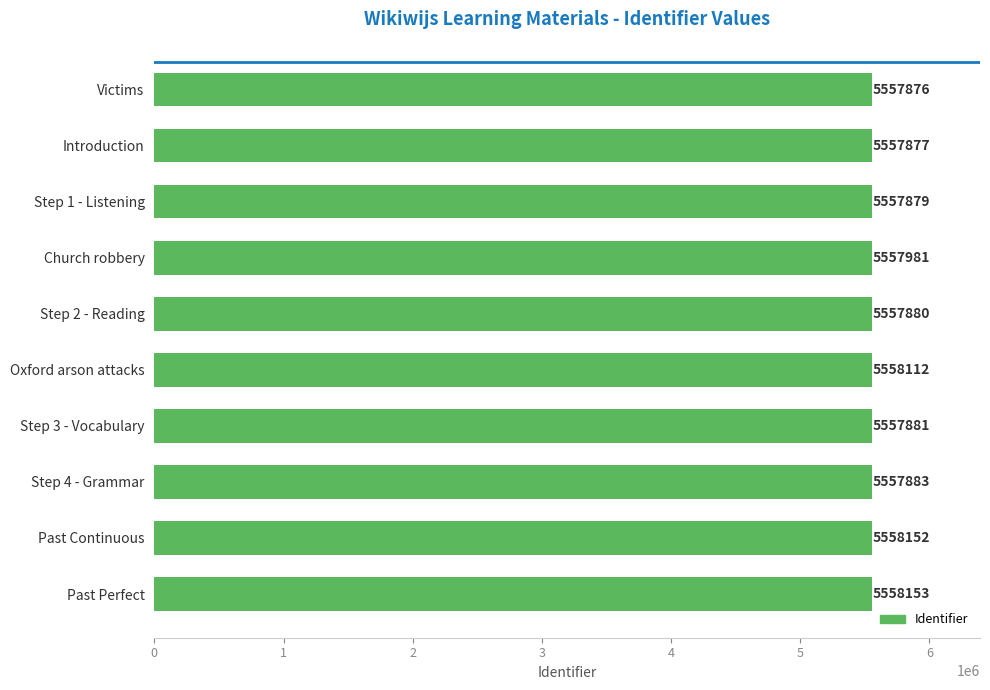

Does the chart contain stacked bars?

No